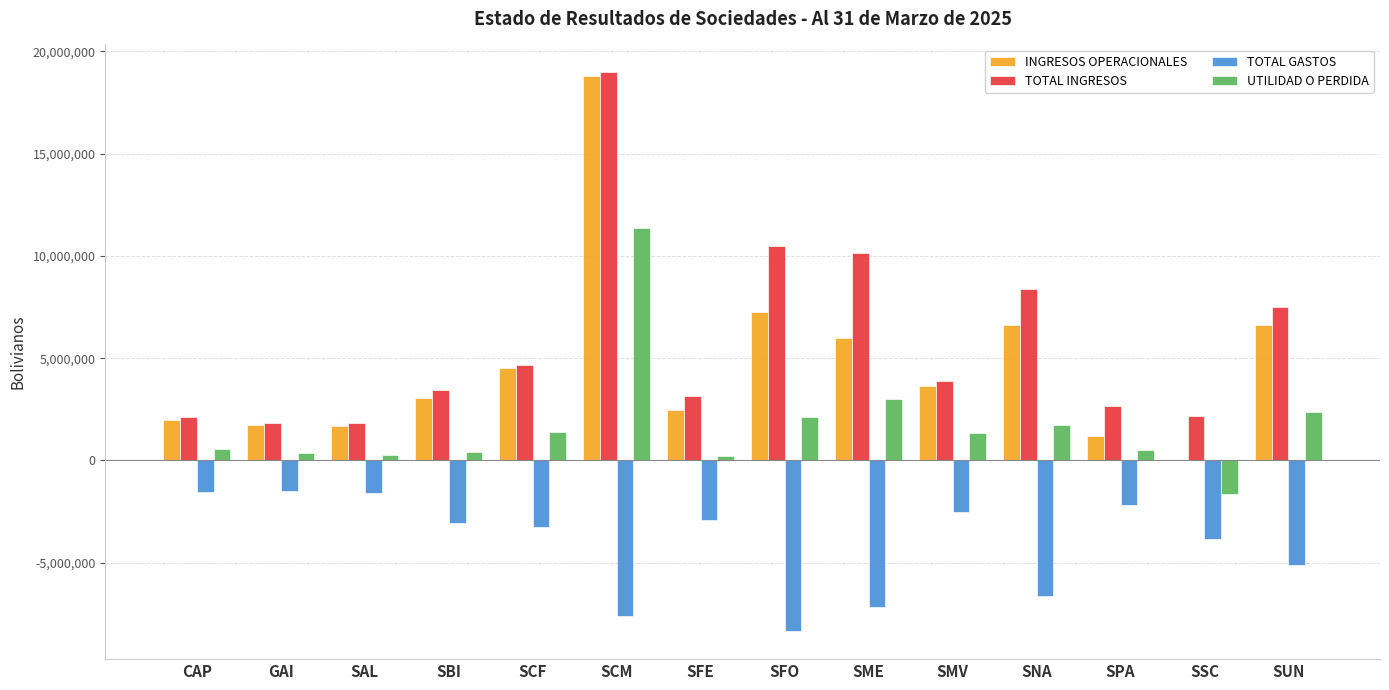

What is the maximum value for UTILIDAD O PERDIDA?

11347489.4